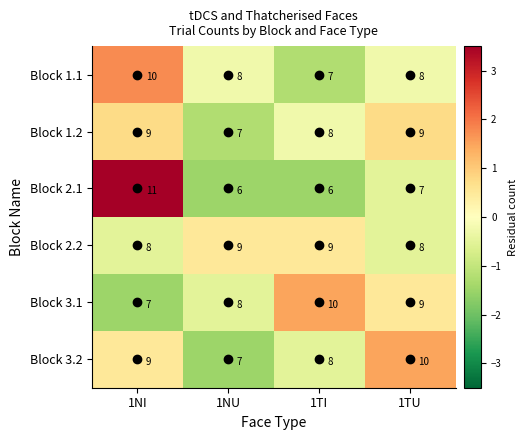

What is the difference between the highest and lowest values at 1NI?

4